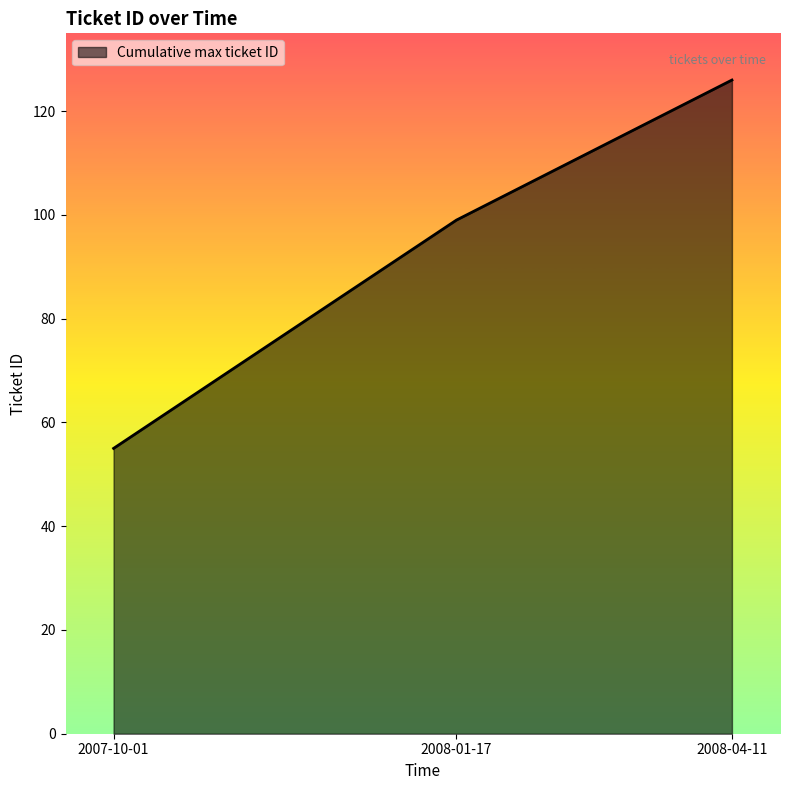

List the labels in order of value, smallest first.

2007-10-01, 2008-01-17, 2008-04-11